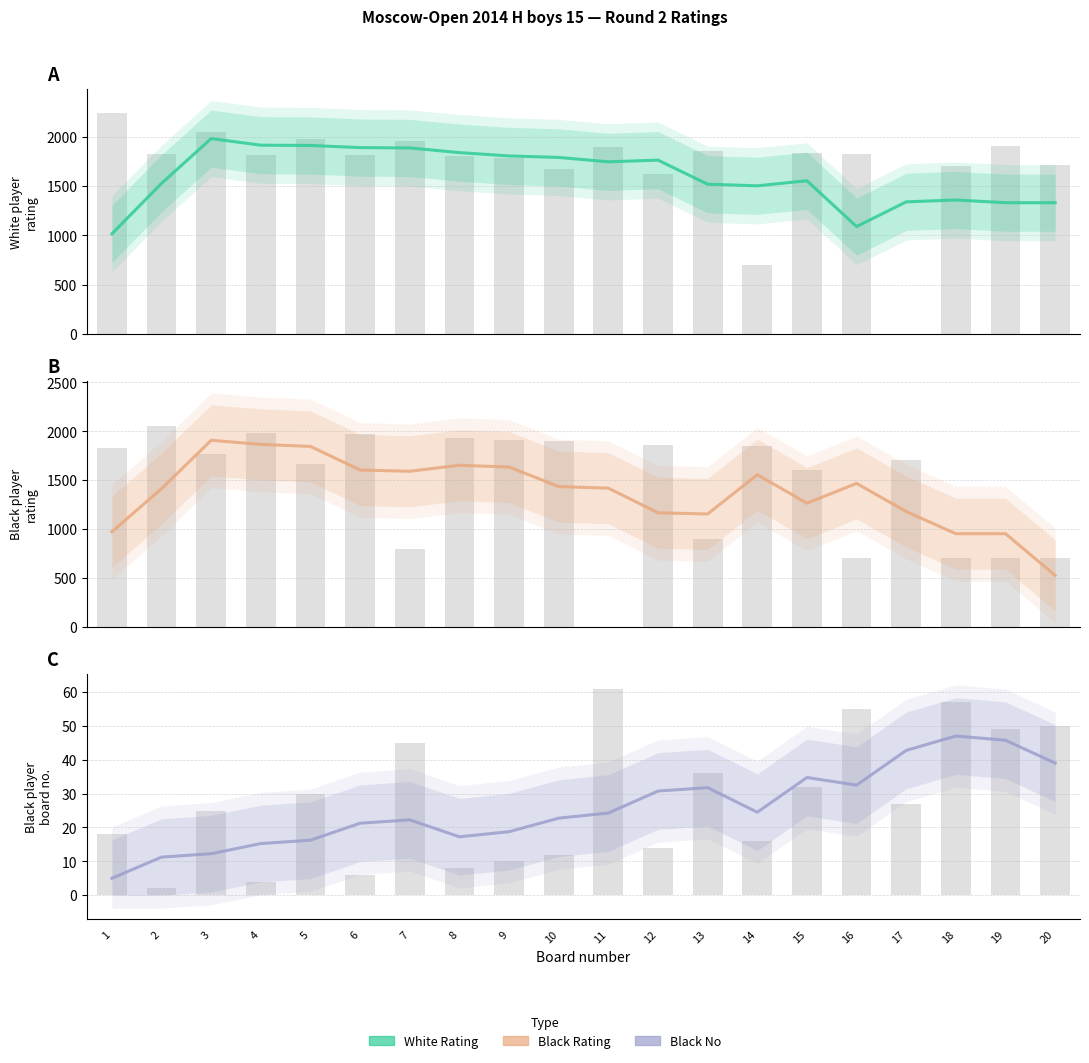

What is the difference between the maximum and second lowest values in the White Rating series?

891.0